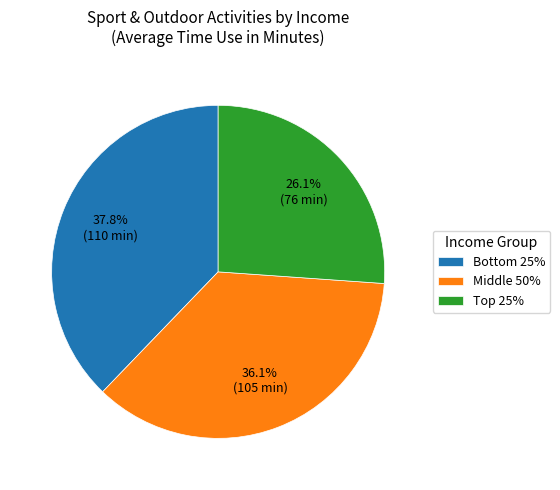

To the nearest percent, what is the difference between the largest and smallest slice percentages?

12%